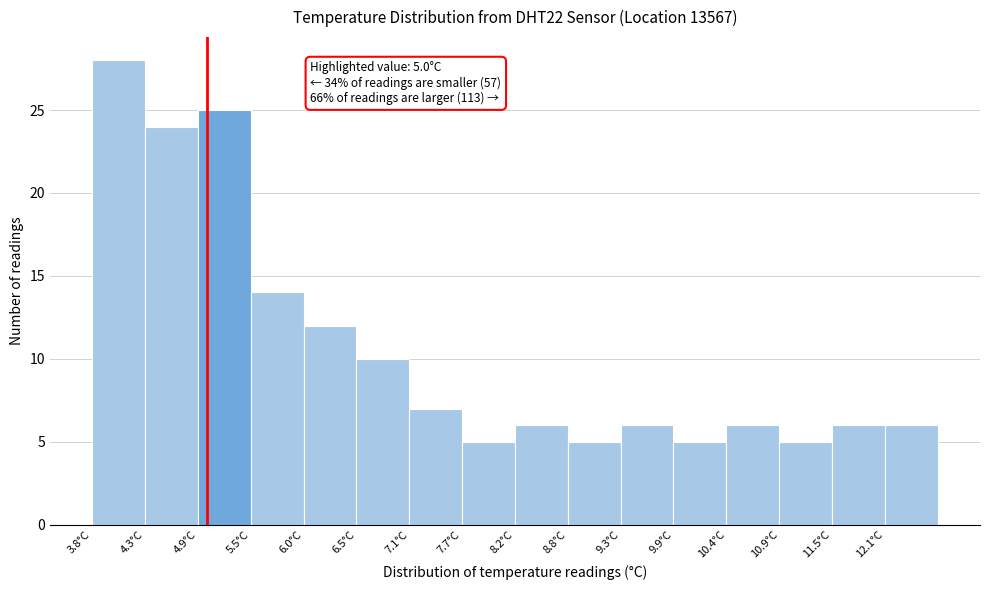

Which range on the x-axis has the tallest bar?

3.80 to 4.35